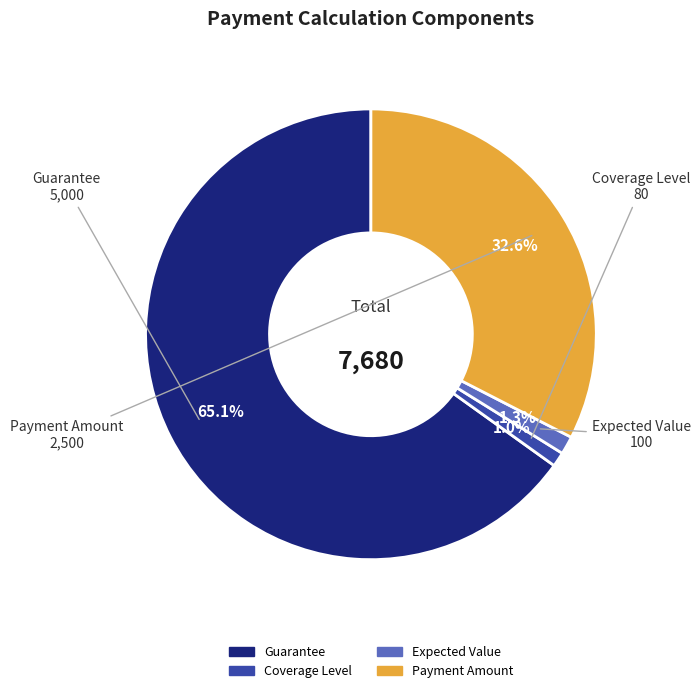

Does any single category account for the majority?

Yes